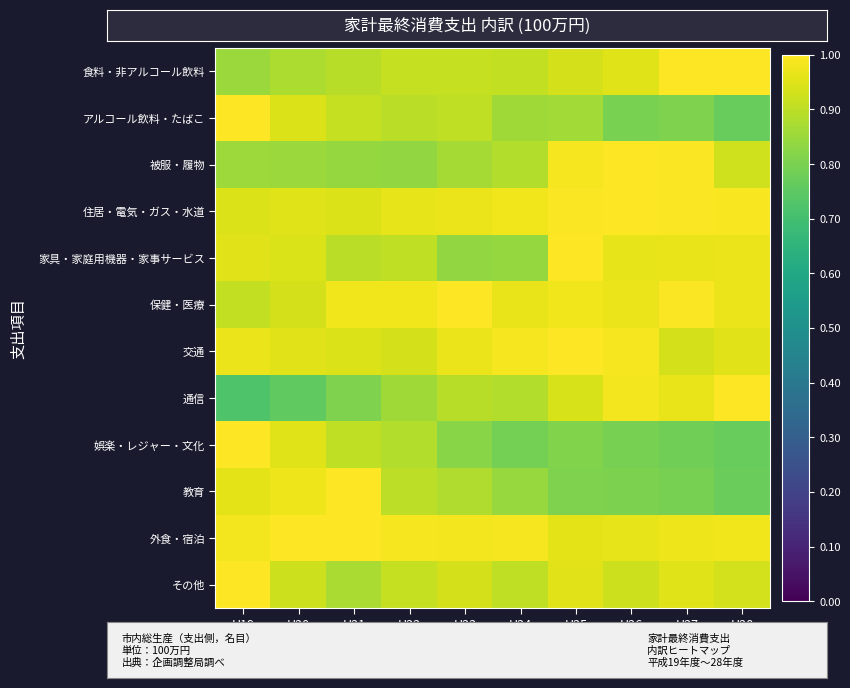

What is the total value across all series at H21?

11.0